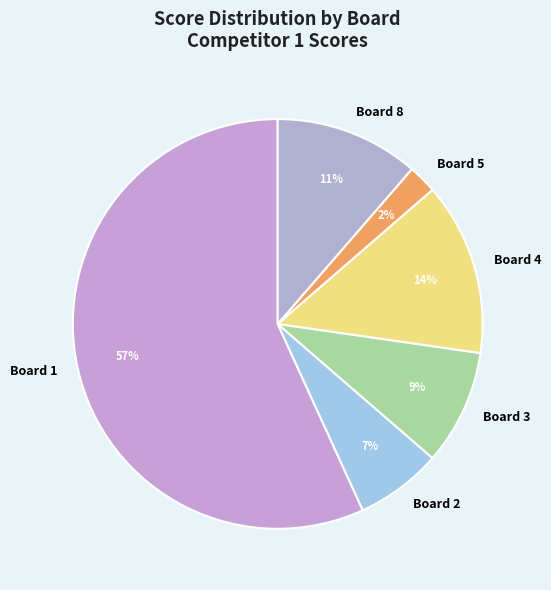

To the nearest percent, what is the combined percentage of Board 5 and Board 1?

59%